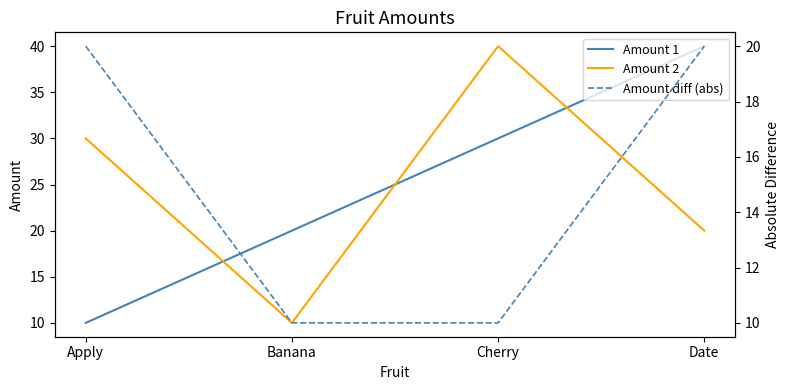

Between Banana and Apply, which is larger?

Banana